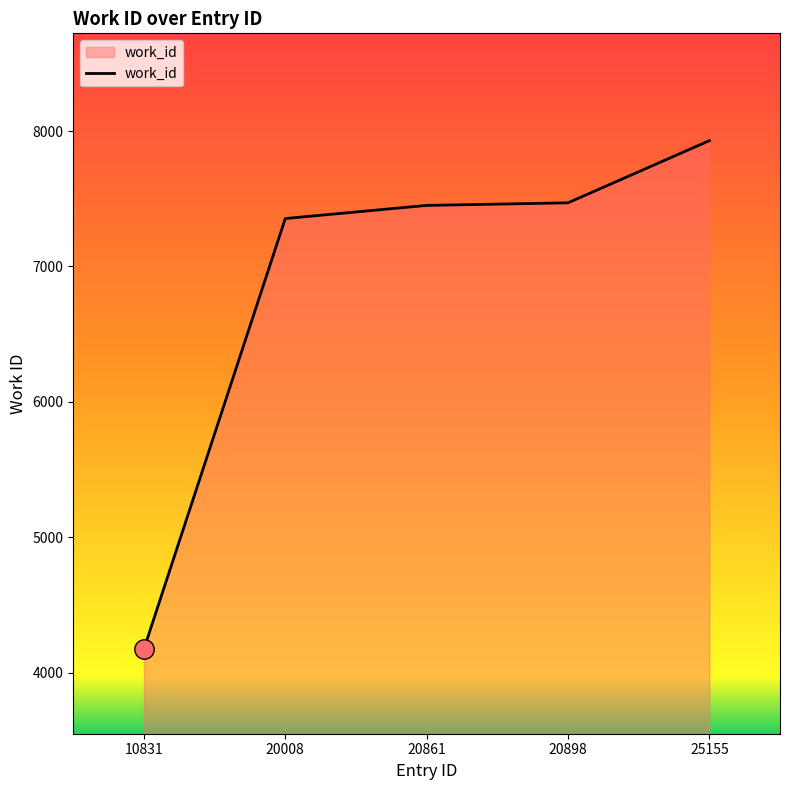

The value at 20861 is 7451. True or false?

True